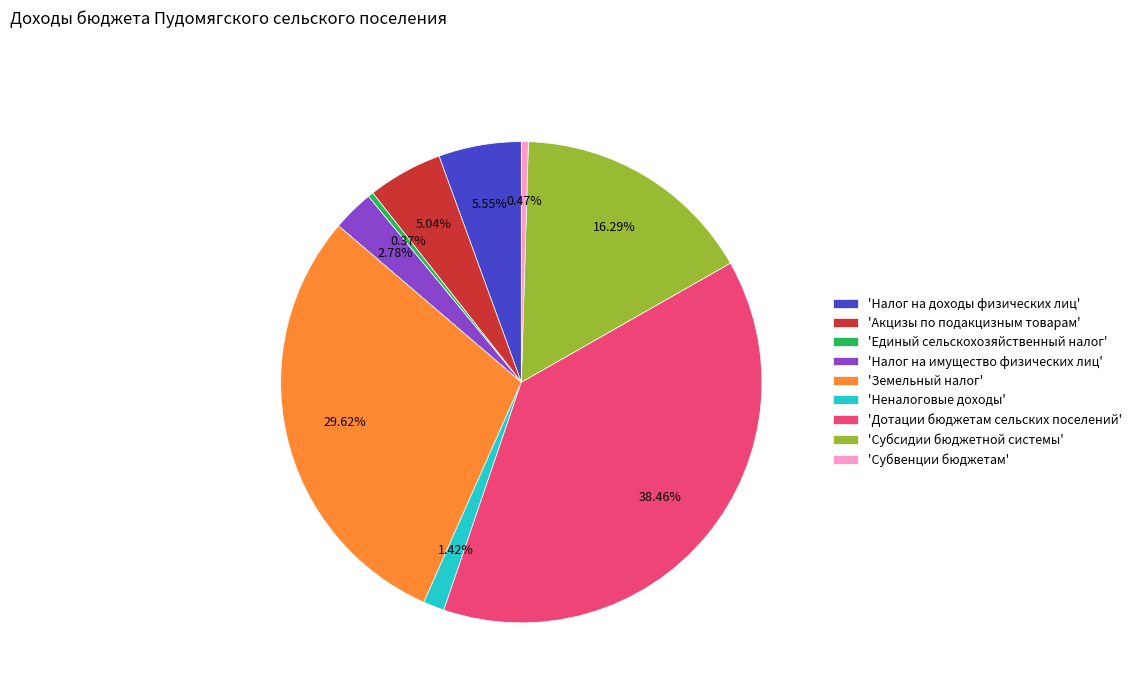

Approximately how many times larger is the value at 'Налог на имущество физических лиц' compared to 'Неналоговые доходы'?

2.0